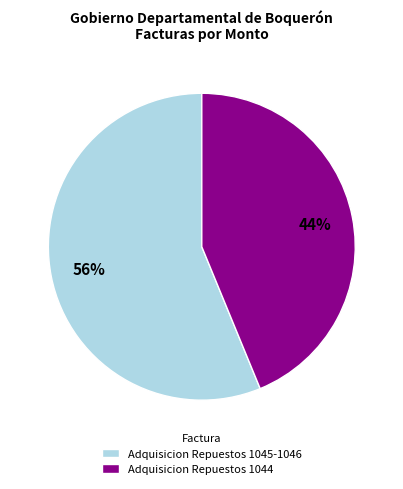

Count the number of slices in the pie.

2